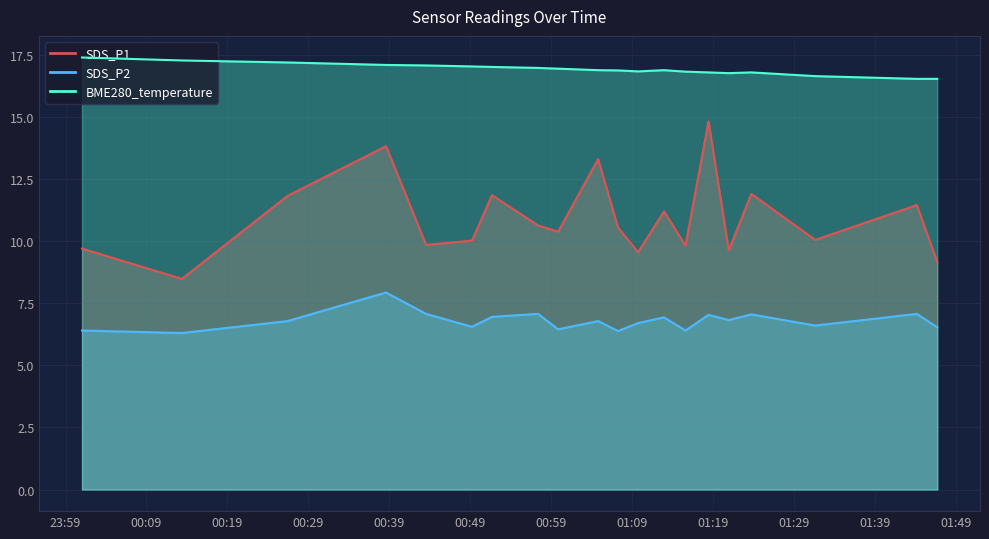

True or false: BME280_temperature and SDS_P2 intersect in this chart.

False